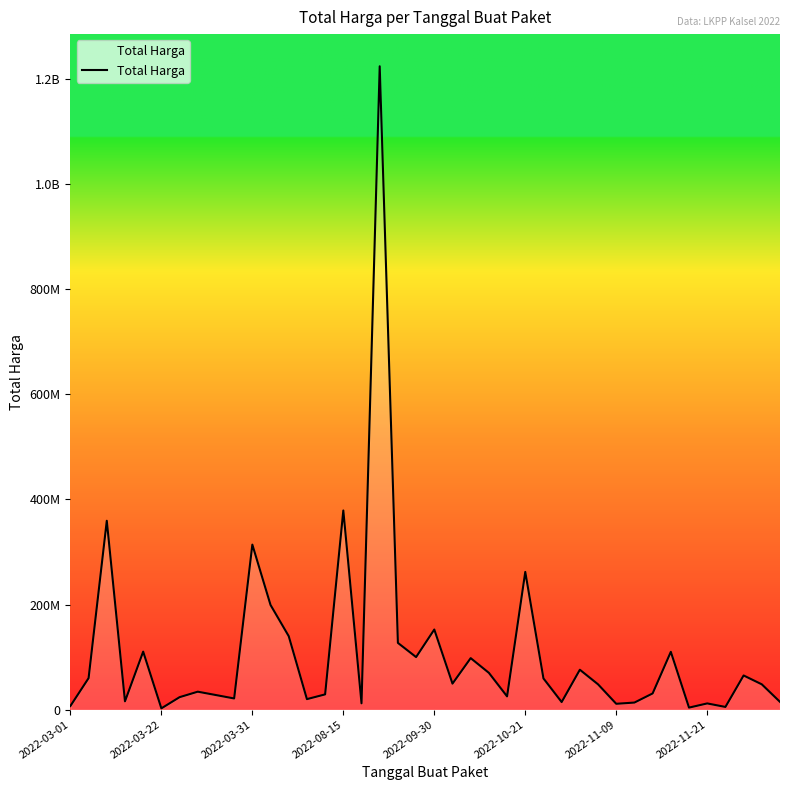

Is this an area chart (filled region under the line)?

Yes